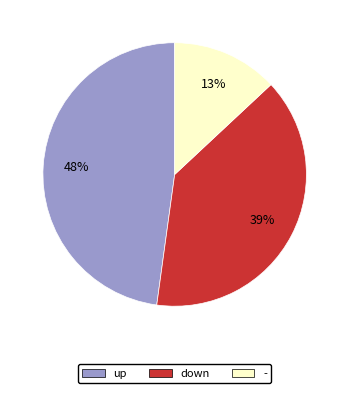

What percentage is the down slice, to the nearest percent?

39%